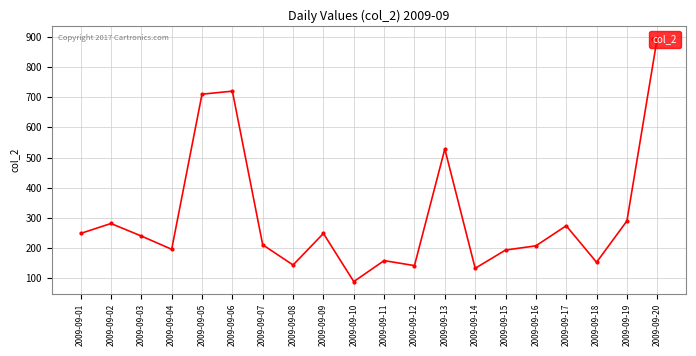

True or false: the data shows 57.0 at 2009-09-18.

False